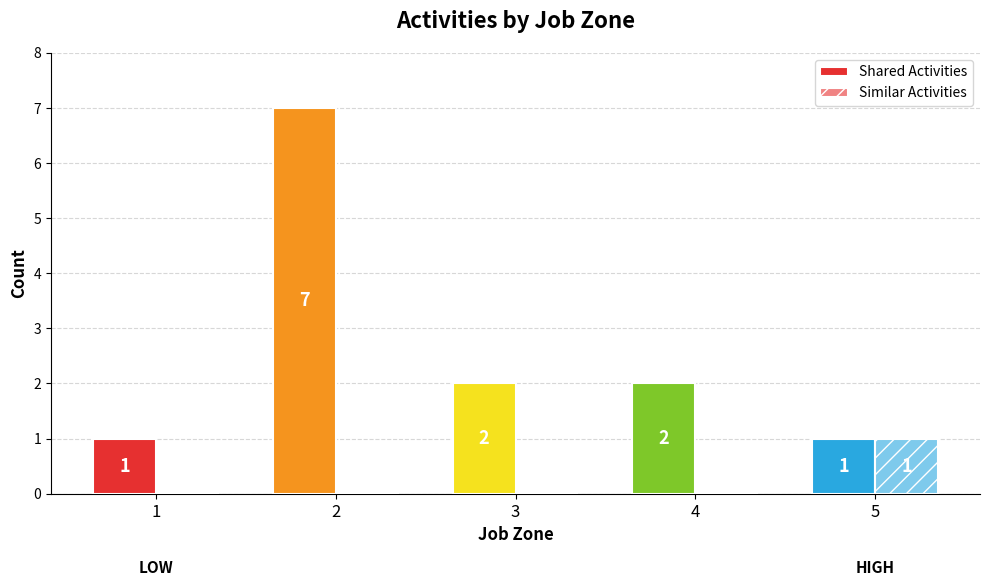

Count the number of data series in this chart.

2